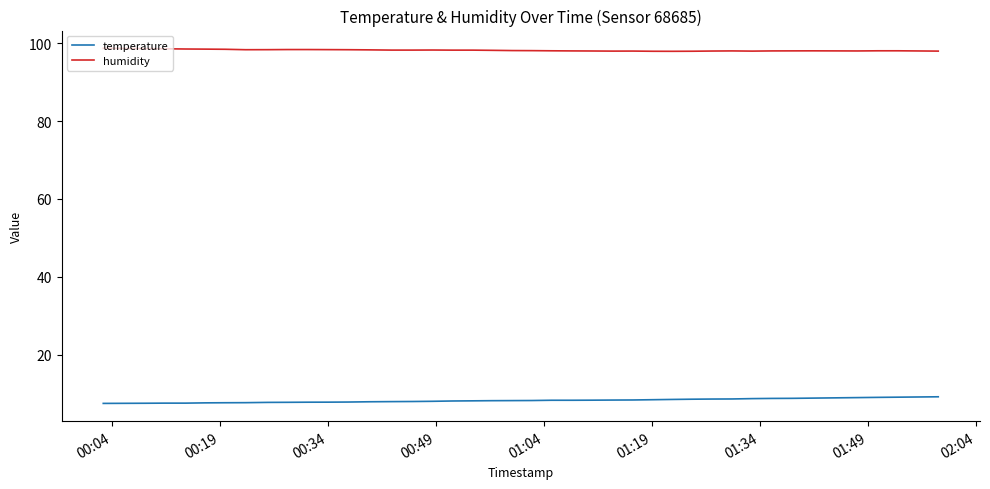

What is the average value of the temperature series?

8.2